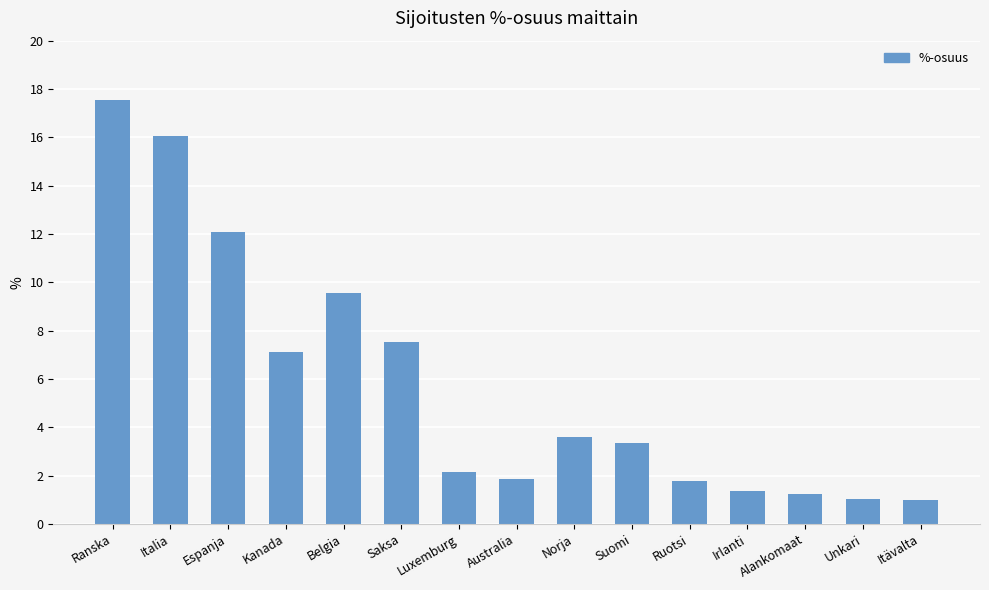

What is the difference between the maximum and minimum values?

16.6